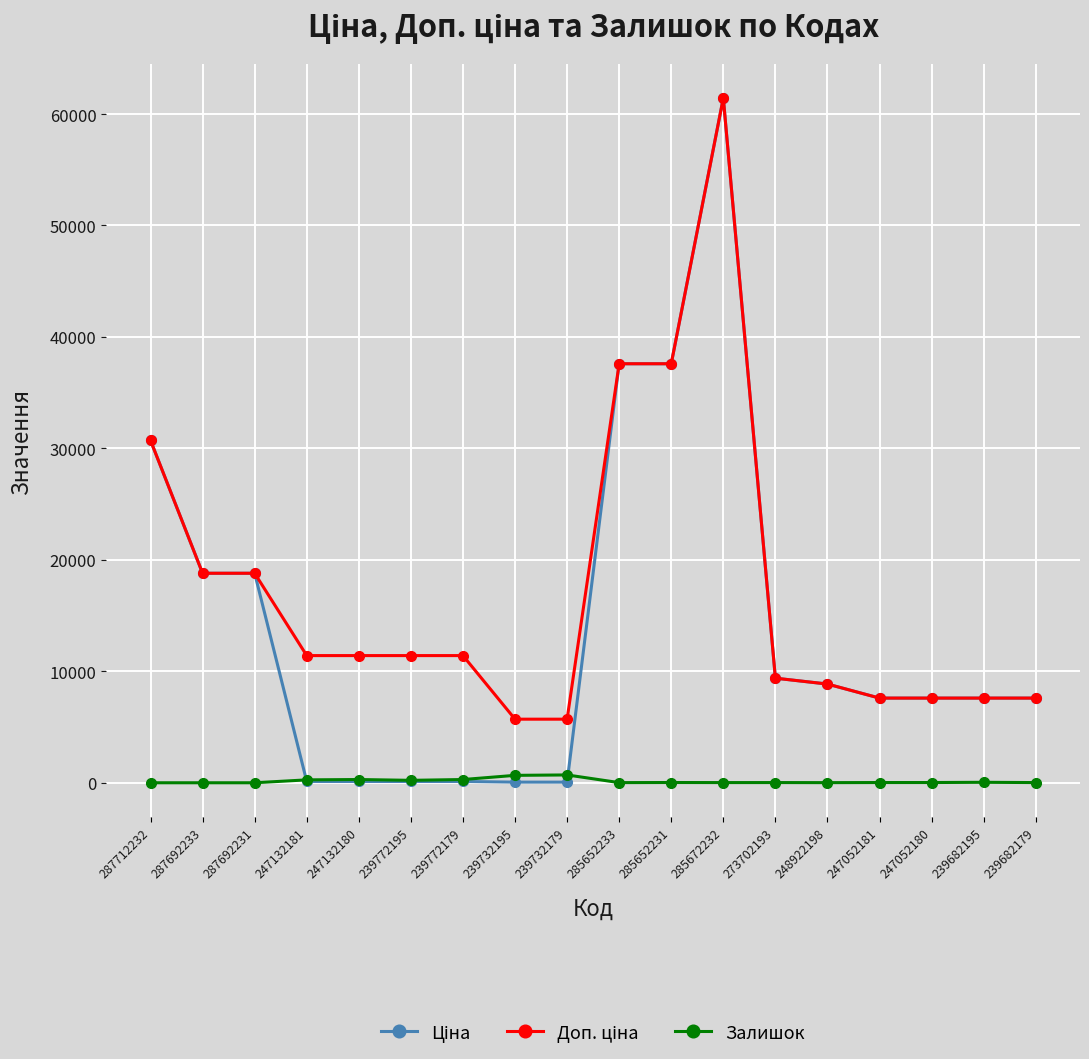

The value of Залишок at 285652231 is 23.0. True or false?

True